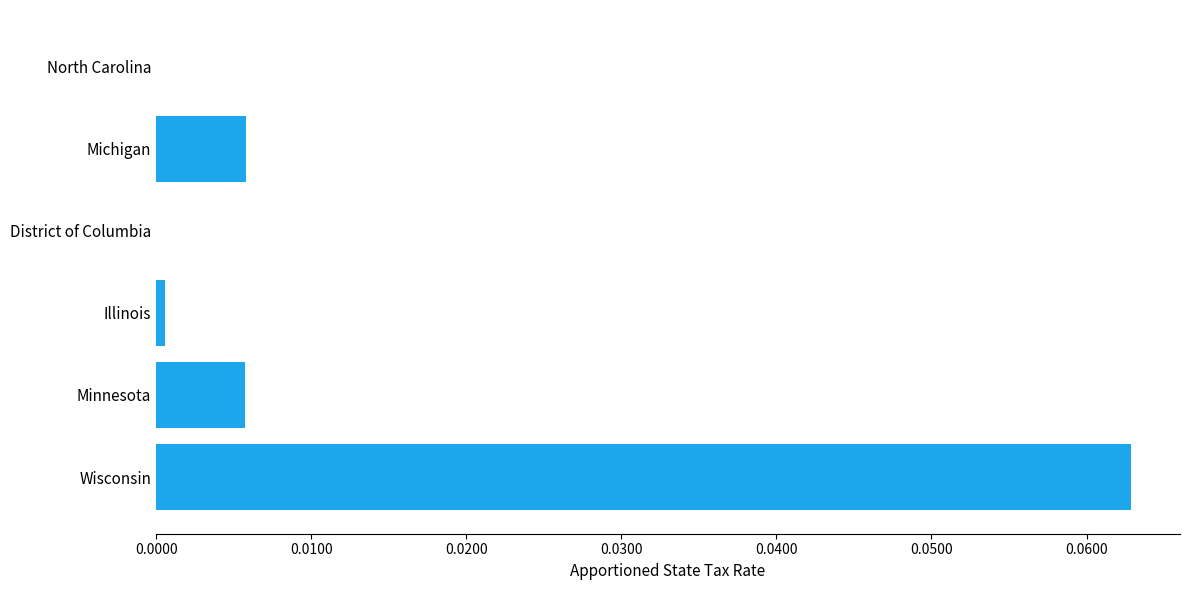

Which category has the highest value across all series?

Wisconsin